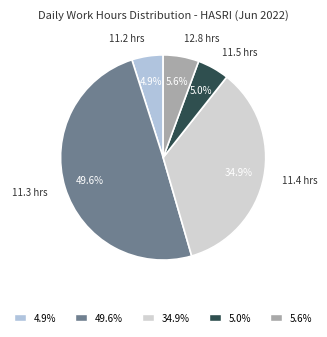

Which slice is the largest?

49.6%